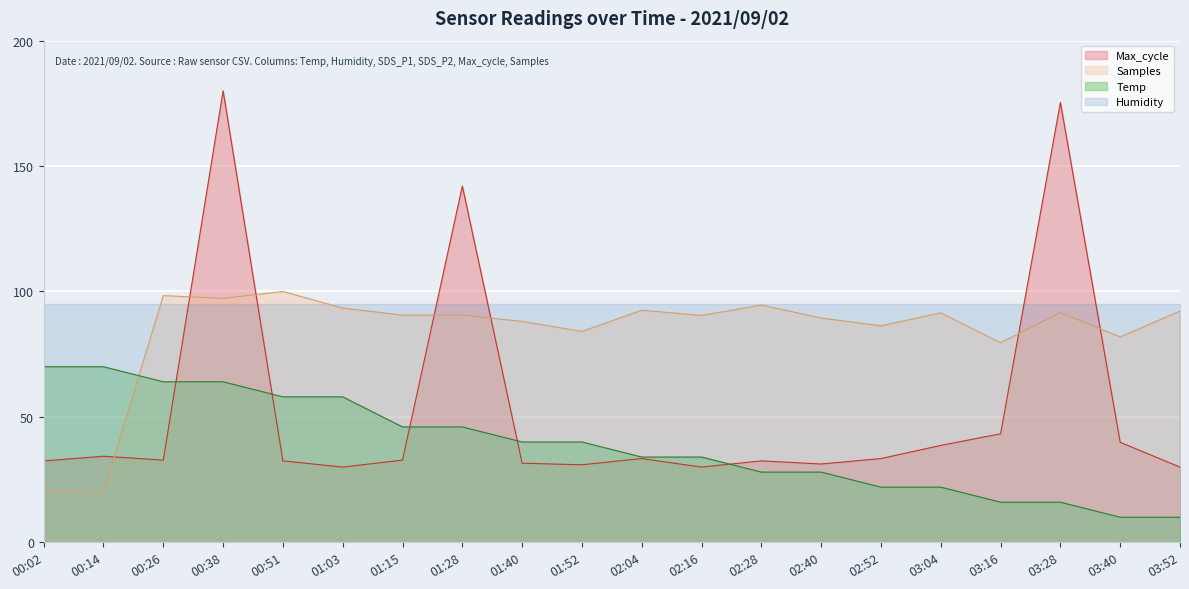

Where does the Samples series first go above 90?

00:26